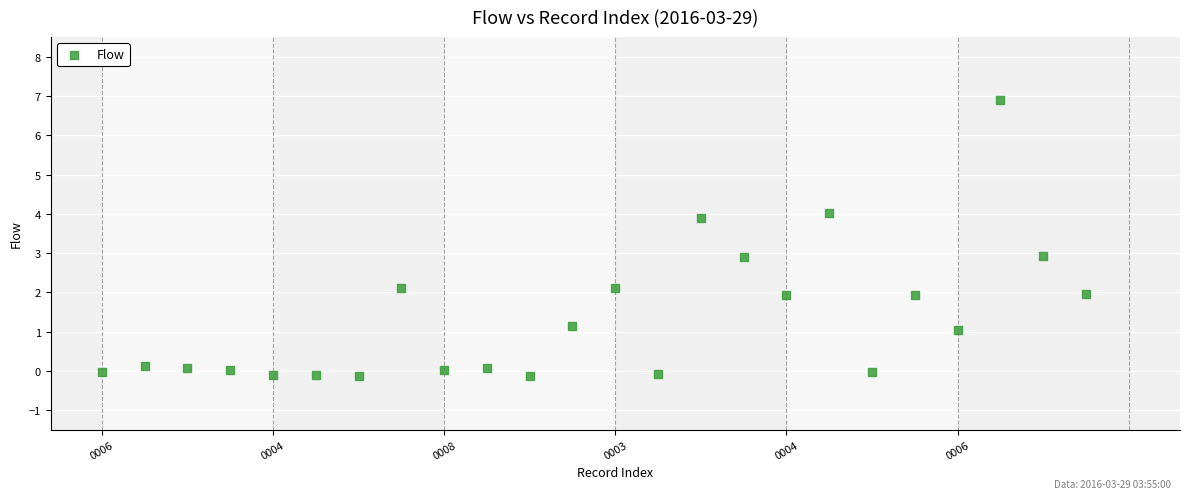

What is the range of Y values (max minus min)?

7.0